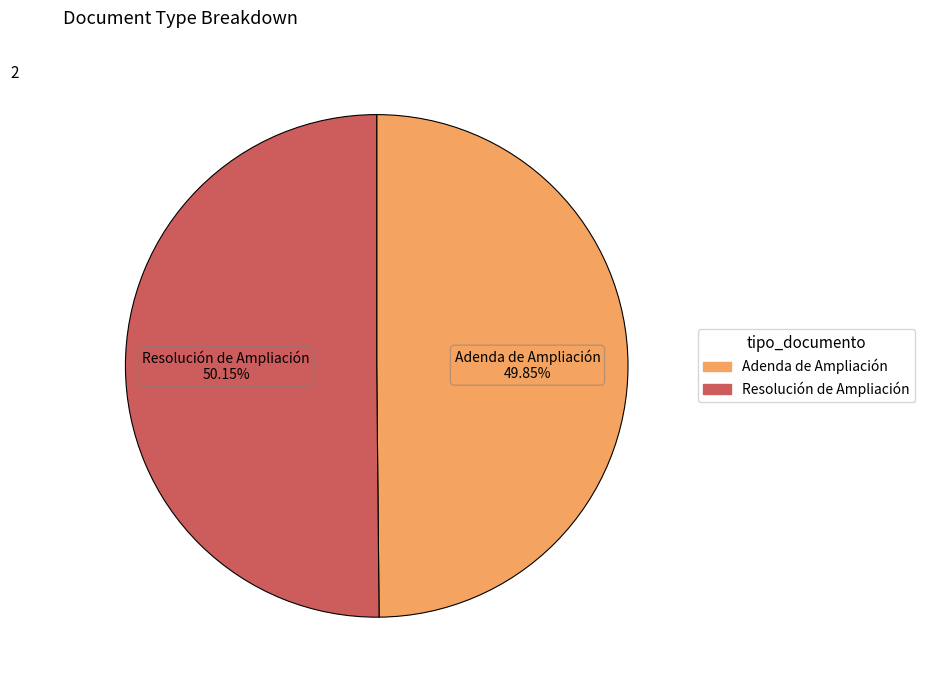

Approximately how many times larger is the value at Resolución de Ampliación compared to Adenda de Ampliación?

1.0